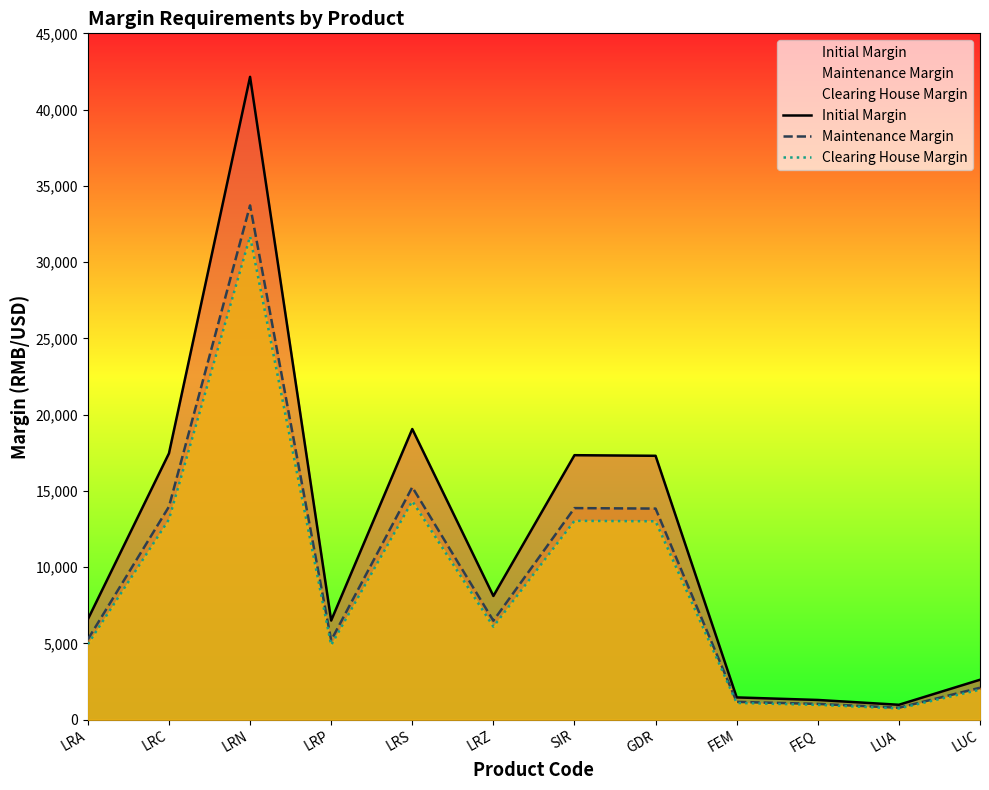

Rank the series by their average value, from lowest to highest.

Clearing House Margin, Maintenance Margin, Initial Margin